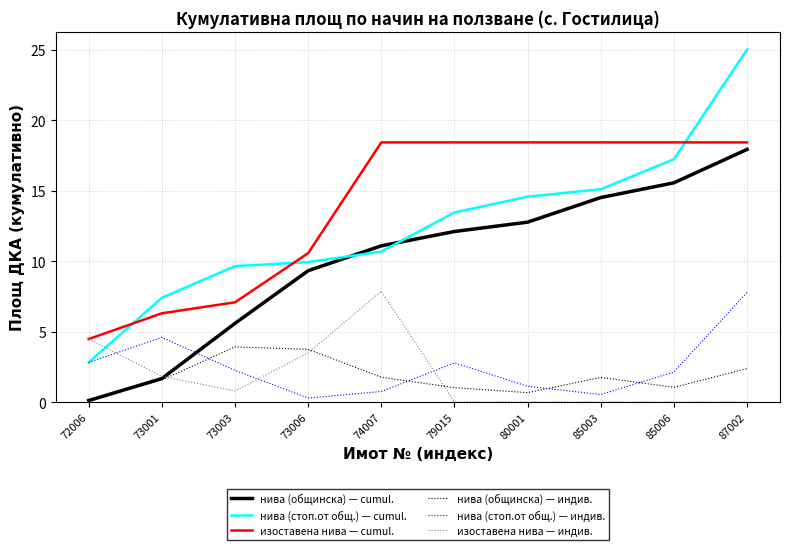

At which label does нива (стоп.от общ.) — индив. first exceed 2?

72006